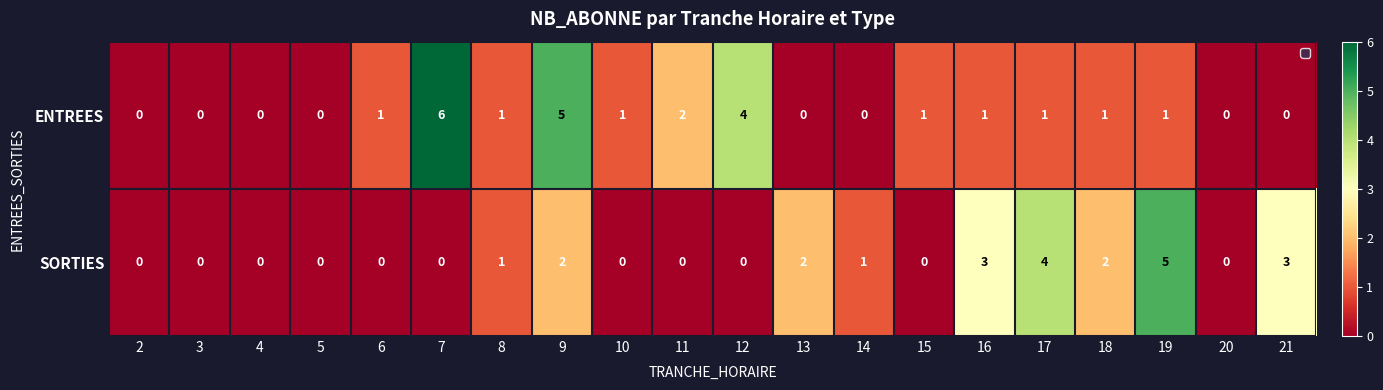

Rank the series by their maximum value, from lowest to highest.

SORTIES, ENTREES